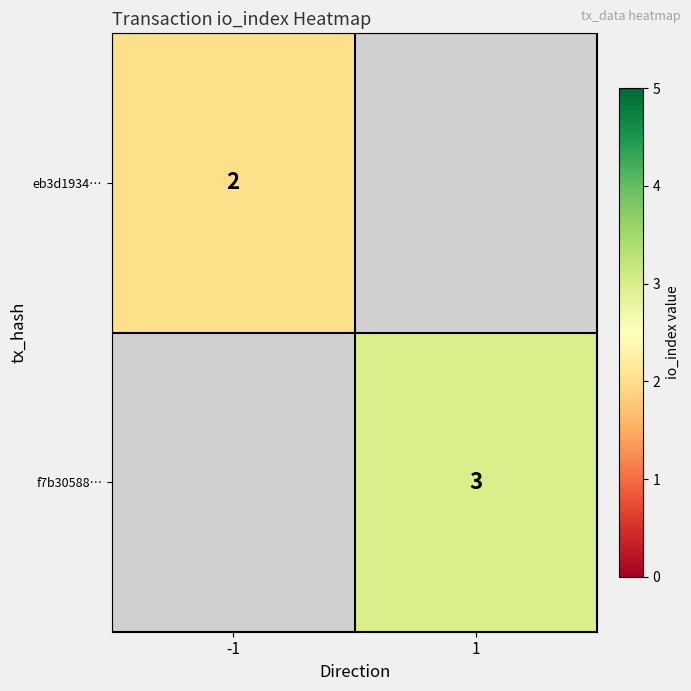

The f7b30588… series shows 5.4 at 1. True or false?

False